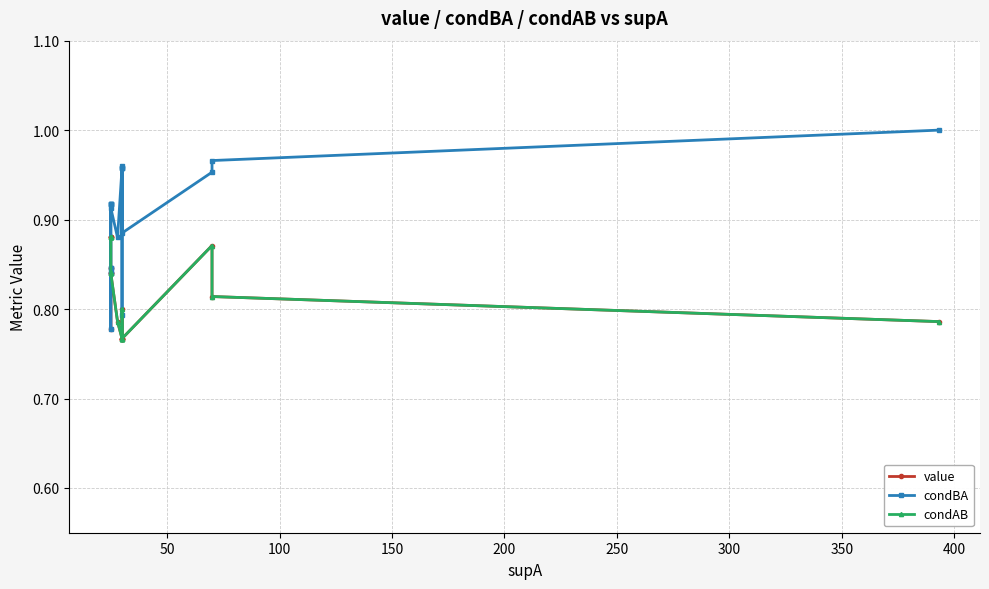

Reading left to right, extract all data points from this chart.

value: 0.9	0.9	0.9	0.9	0.8	0.8	0.8	0.8	0.8	0.8	0.8	0.8	0.8	0.8	0.8	0.8	0.8	0.9	0.8	0.8
condBA: 0.9	0.9	0.9	0.9	0.8	0.8	0.8	0.8	0.8	0.9	0.9	1.0	1.0	0.8	1.0	1.0	0.9	1.0	1.0	1.0
condAB: 0.9	0.9	0.9	0.9	0.9	0.9	0.8	0.8	0.8	0.8	0.8	0.8	0.8	0.8	0.8	0.8	0.8	0.9	0.8	0.8